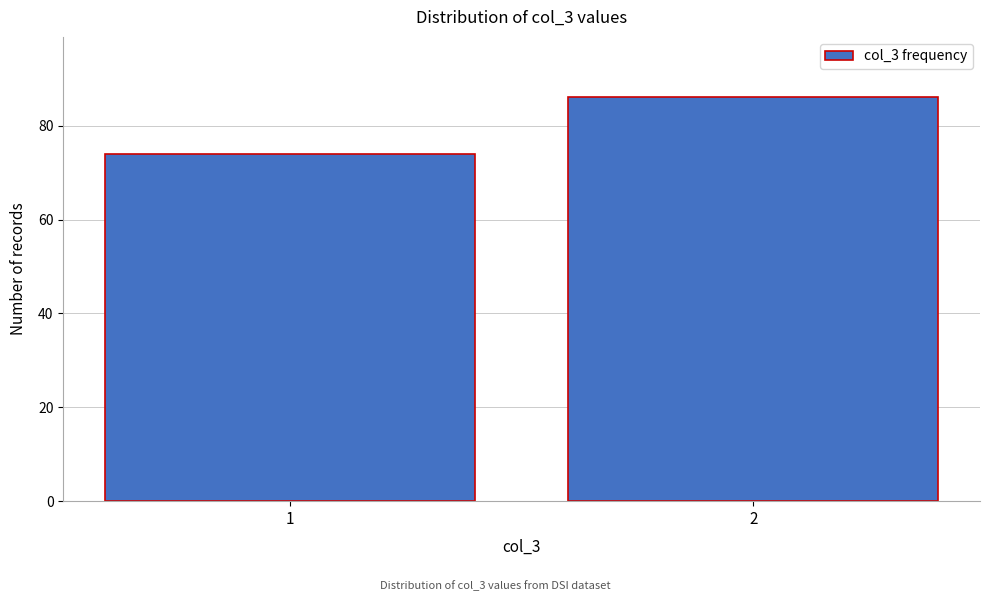

Reading left to right, transcribe all the data shown in this chart.

1=74	2=86